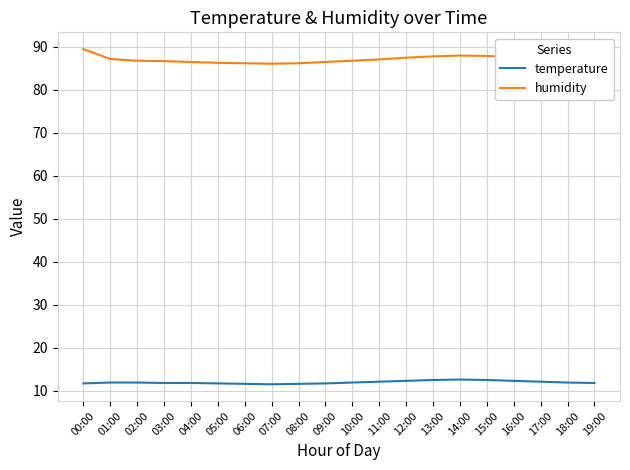

What is the difference between the temperature values at 14:00 and 11:00?

0.5